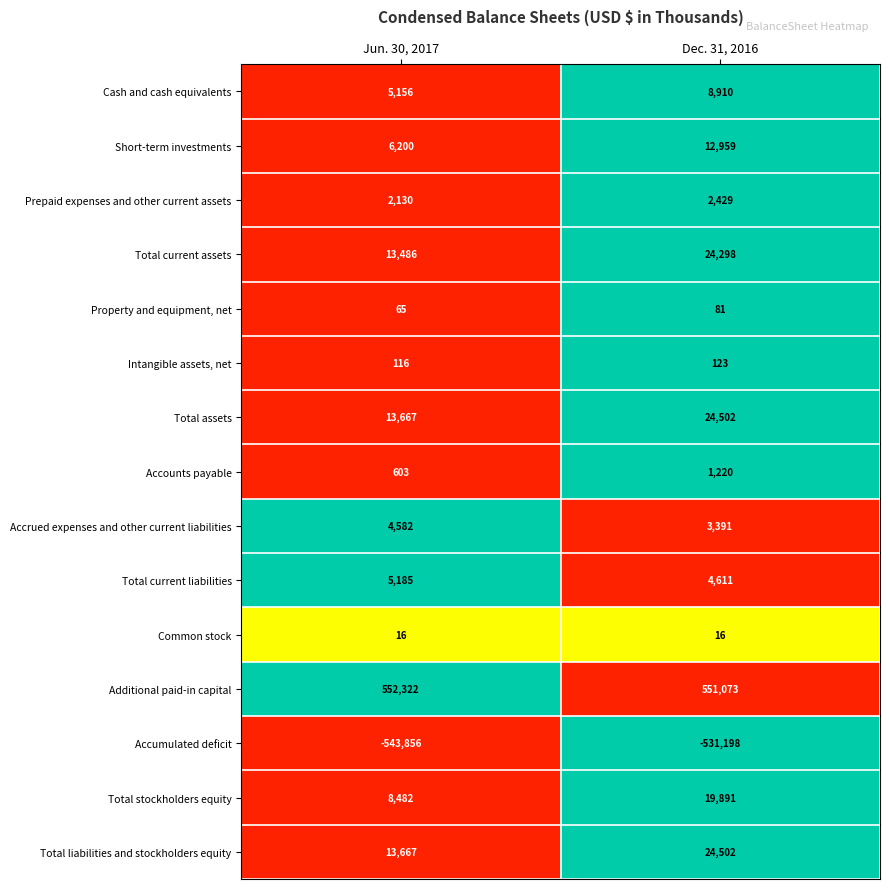

True or false: Short-term investments has a value of 3565 at Dec. 31, 2016.

False